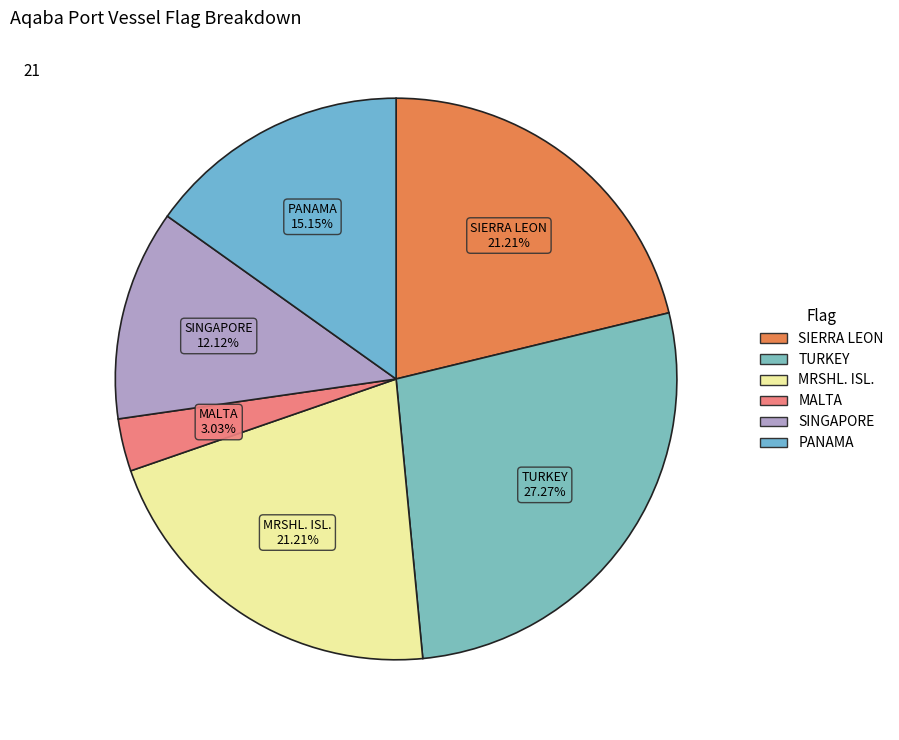

Between MALTA and PANAMA, which is larger?

PANAMA